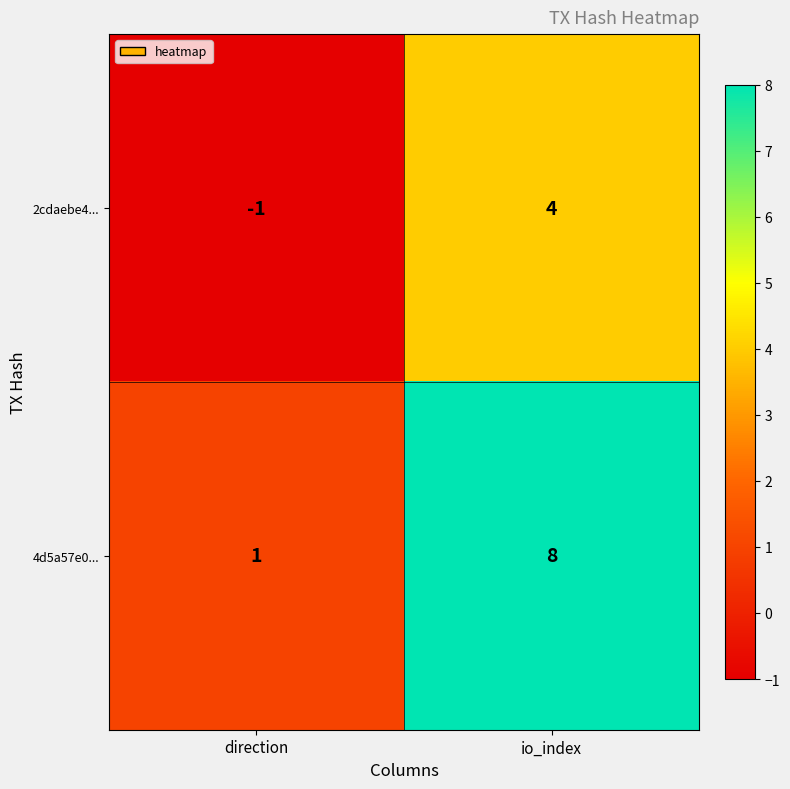

The 4d5a57e0... series shows 13 at io_index. True or false?

False